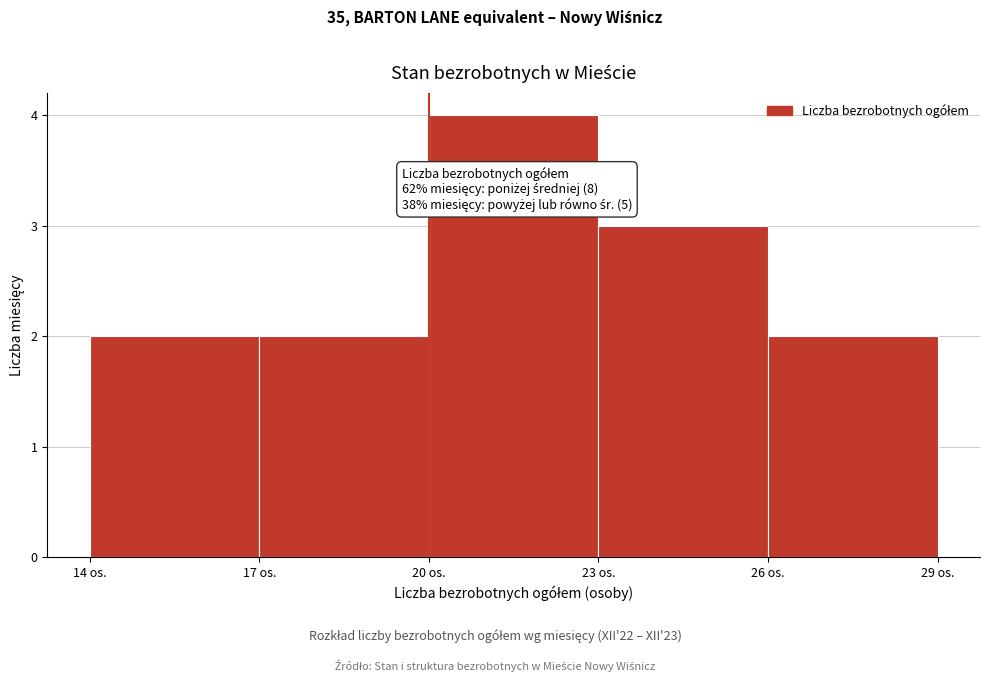

Over which range of the x-axis is the bar tallest?

20 to 23